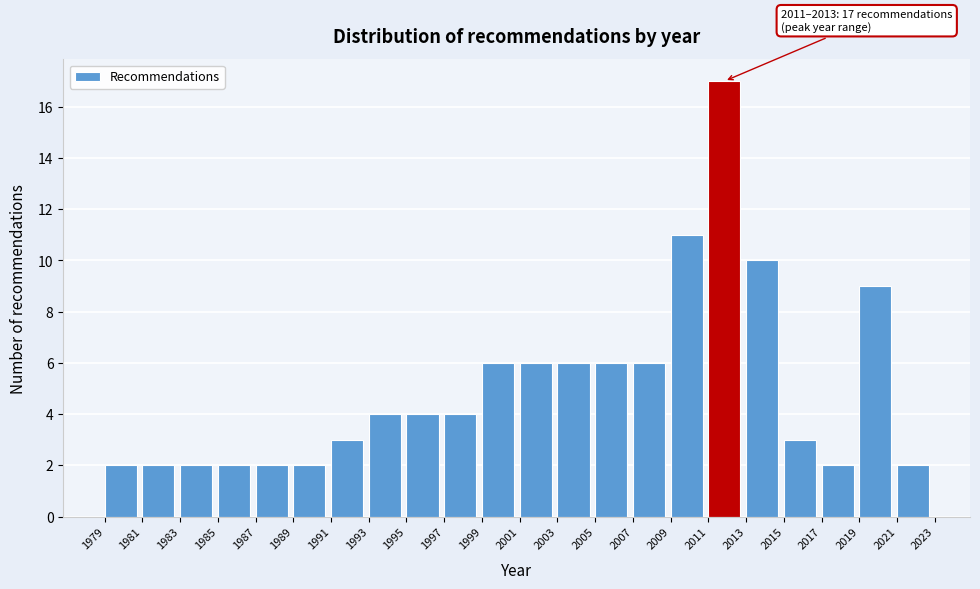

Which range on the x-axis has the tallest bar?

2011 to 2013